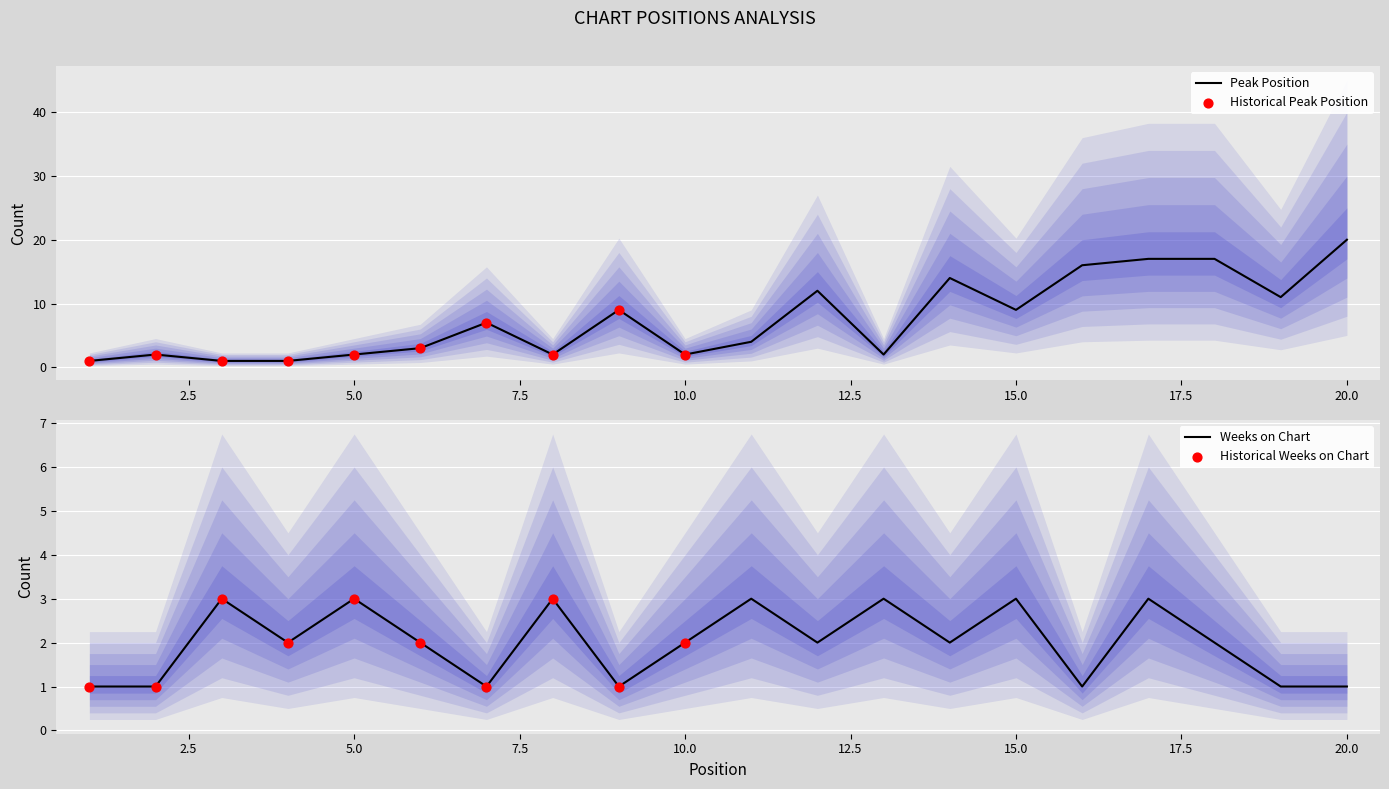

At how many categories does at least one series exceed 17?

1